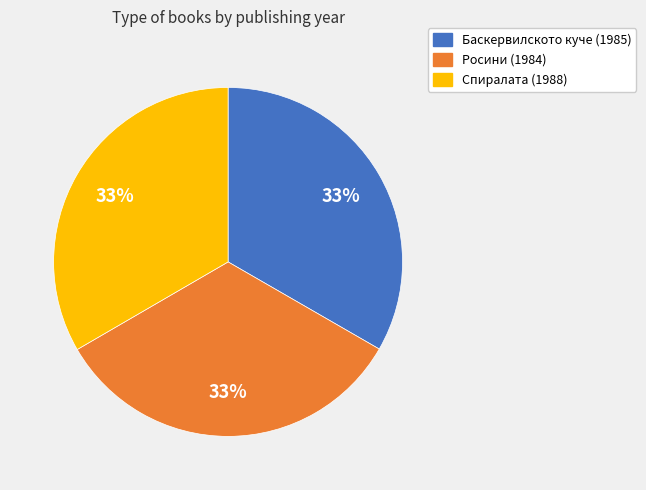

To the nearest percent, what is the average slice percentage?

33%